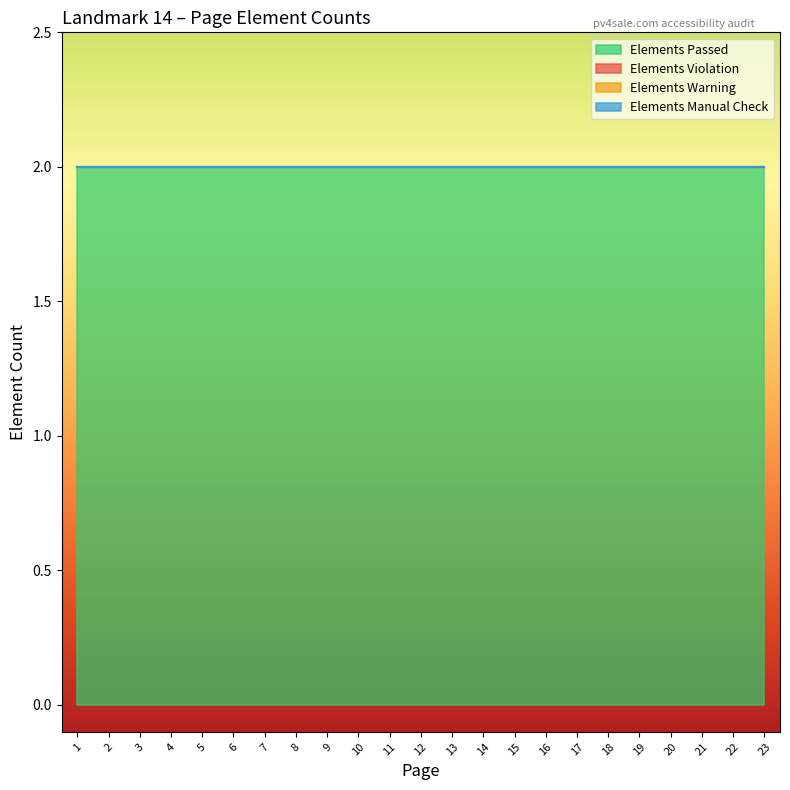

Reading left to right, what are all the values shown in this chart?

Elements Passed: 1=2	2=2	3=2	4=2	5=2	6=2	7=2	8=2	9=2	10=2	11=2	12=2	13=2	14=2	15=2	16=2	17=2	18=2	19=2	20=2	21=2	22=2	23=2
Elements Violation: 1=0	2=0	3=0	4=0	5=0	6=0	7=0	8=0	9=0	10=0	11=0	12=0	13=0	14=0	15=0	16=0	17=0	18=0	19=0	20=0	21=0	22=0	23=0
Elements Warning: 1=0	2=0	3=0	4=0	5=0	6=0	7=0	8=0	9=0	10=0	11=0	12=0	13=0	14=0	15=0	16=0	17=0	18=0	19=0	20=0	21=0	22=0	23=0
Elements Manual Check: 1=0	2=0	3=0	4=0	5=0	6=0	7=0	8=0	9=0	10=0	11=0	12=0	13=0	14=0	15=0	16=0	17=0	18=0	19=0	20=0	21=0	22=0	23=0